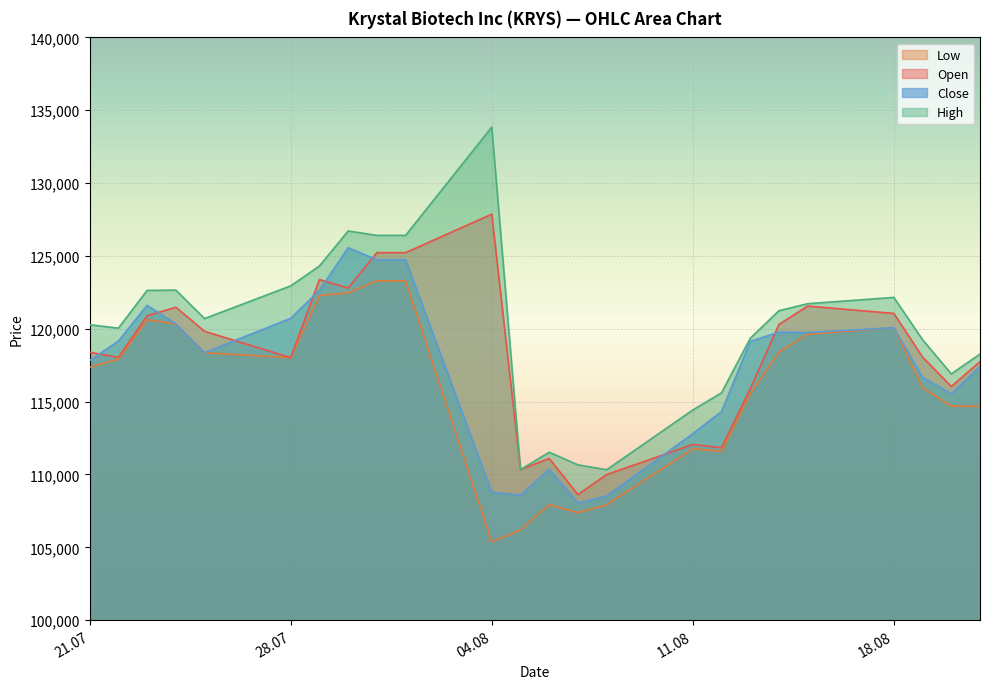

True or false: Close has more than 1 interior local peaks.

True